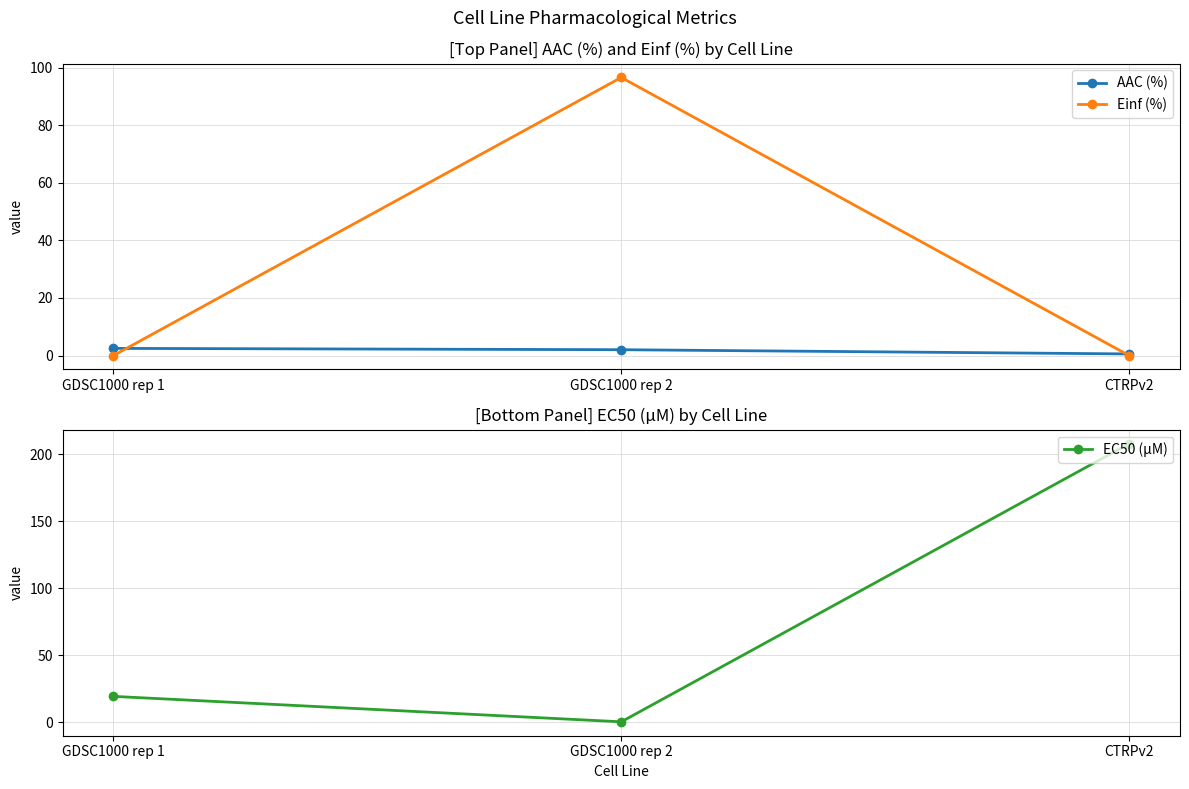

What is the difference between the maximum and minimum values in the Einf (%) series?

96.6